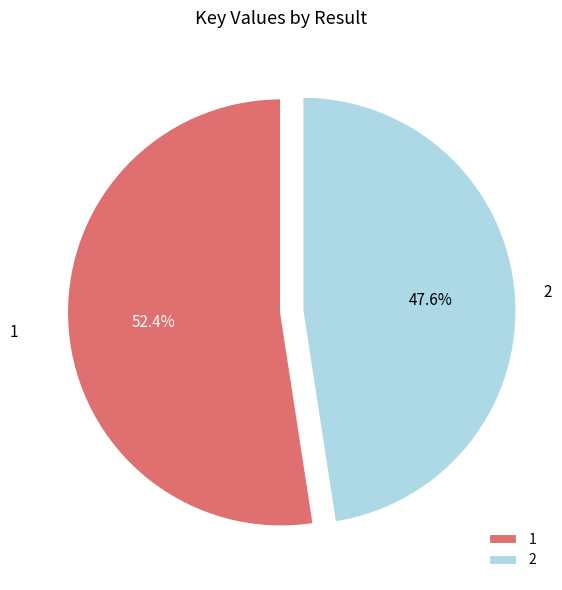

What is the majority slice?

1